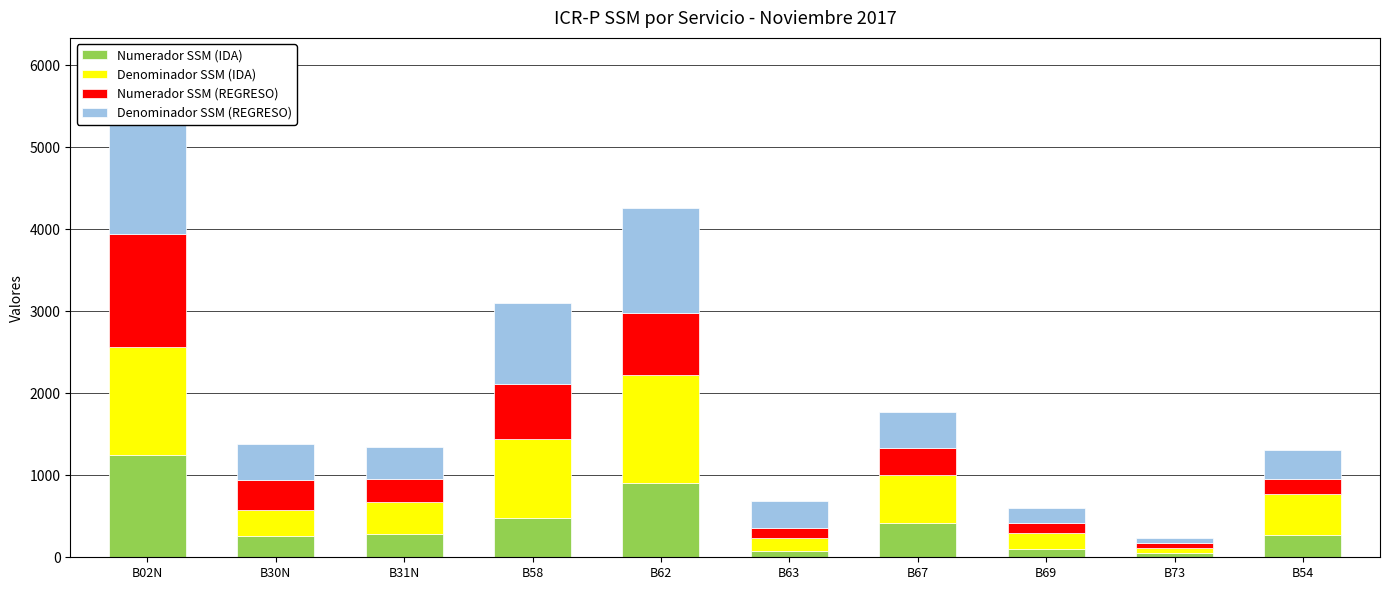

Is the value of Numerador SSM (REGRESO) at B73 greater than the value of Denominador SSM (REGRESO) at B67?

No